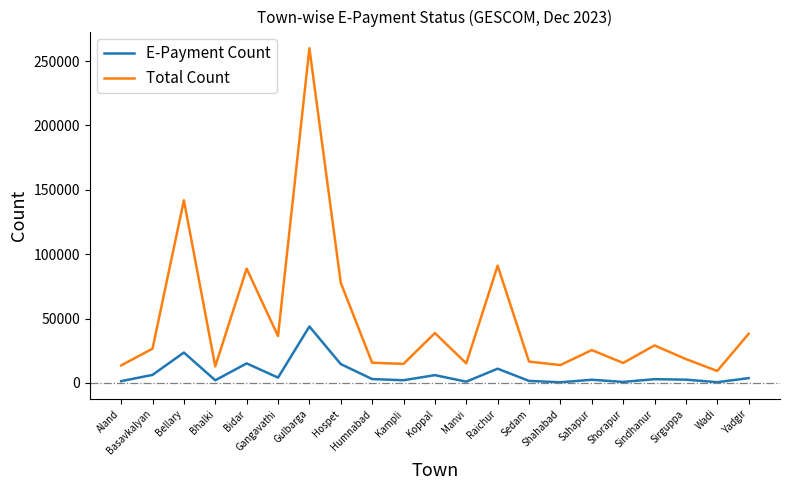

How many lines are shown in the chart?

2